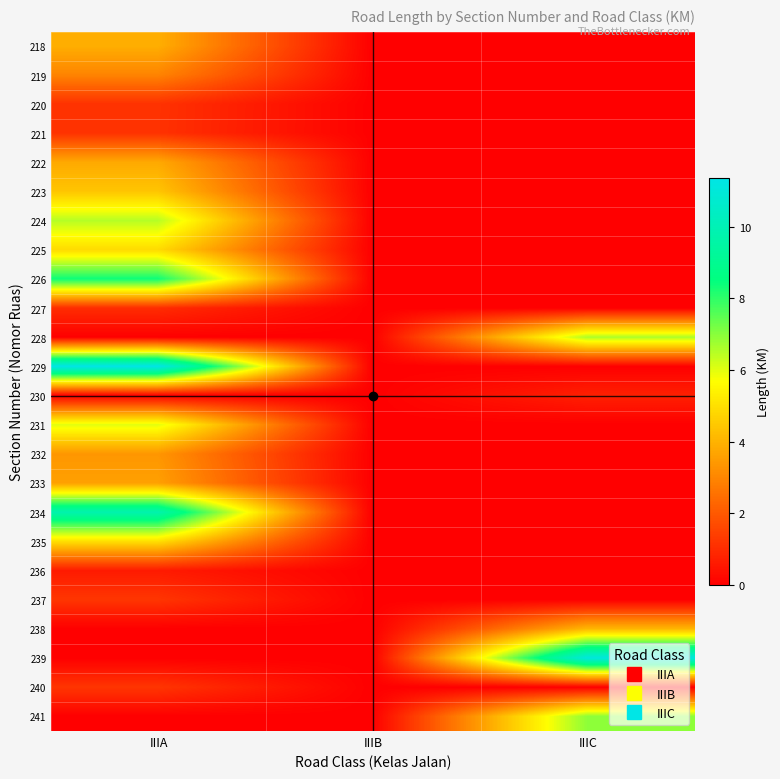

Reading left to right, list all the values displayed in this chart.

218: IIIA=3.9	IIIB=0.0	IIIC=0.0
219: IIIA=3.0	IIIB=0.0	IIIC=0.0
220: IIIA=1.1	IIIB=0.0	IIIC=0.0
221: IIIA=1.1	IIIB=0.0	IIIC=0.0
222: IIIA=3.8	IIIB=0.0	IIIC=0.0
223: IIIA=4.4	IIIB=0.0	IIIC=0.0
224: IIIA=6.5	IIIB=0.0	IIIC=0.0
225: IIIA=4.9	IIIB=0.0	IIIC=0.0
226: IIIA=8.4	IIIB=0.0	IIIC=0.0
227: IIIA=1.0	IIIB=0.0	IIIC=0.0
228: IIIA=0.0	IIIB=0.0	IIIC=6.6
229: IIIA=11.4	IIIB=0.0	IIIC=0.0
230: IIIA=0.0	IIIB=0.0	IIIC=0.7
231: IIIA=6.0	IIIB=0.0	IIIC=0.0
232: IIIA=3.4	IIIB=0.0	IIIC=0.0
233: IIIA=3.6	IIIB=0.0	IIIC=0.0
234: IIIA=9.8	IIIB=0.0	IIIC=0.0
235: IIIA=5.0	IIIB=0.0	IIIC=0.0
236: IIIA=0.6	IIIB=0.0	IIIC=0.0
237: IIIA=1.2	IIIB=0.0	IIIC=0.0
238: IIIA=0.0	IIIB=0.0	IIIC=4.1
239: IIIA=0.0	IIIB=0.0	IIIC=11.1
240: IIIA=1.2	IIIB=0.0	IIIC=0.0
241: IIIA=0.0	IIIB=0.0	IIIC=6.9